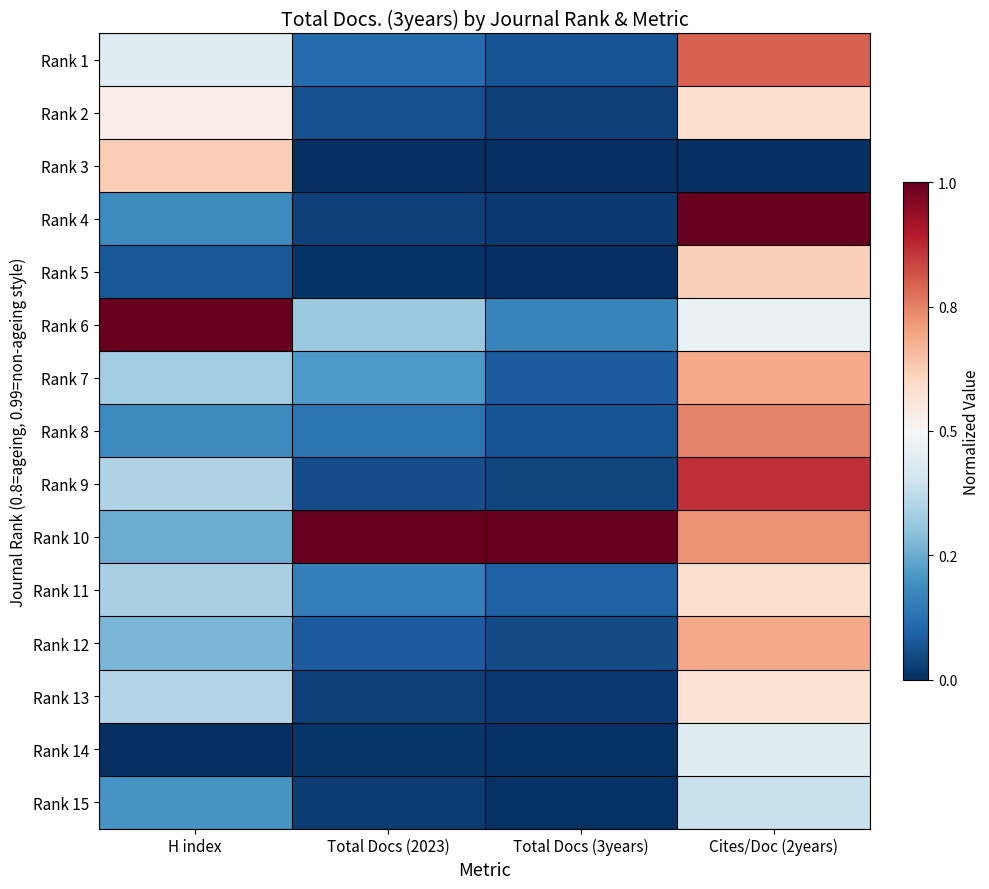

Reading left to right, list all the values displayed in this chart.

Rank 1: H index=0.4	Total Docs (2023)=0.1	Total Docs (3years)=0.1	Cites/Doc (2years)=0.8
Rank 2: H index=0.5	Total Docs (2023)=0.1	Total Docs (3years)=0.0	Cites/Doc (2years)=0.6
Rank 3: H index=0.6	Total Docs (2023)=0.0	Total Docs (3years)=0.0	Cites/Doc (2years)=0.0
Rank 4: H index=0.2	Total Docs (2023)=0.0	Total Docs (3years)=0.0	Cites/Doc (2years)=1.0
Rank 5: H index=0.1	Total Docs (2023)=0.0	Total Docs (3years)=0.0	Cites/Doc (2years)=0.6
Rank 6: H index=1.0	Total Docs (2023)=0.3	Total Docs (3years)=0.2	Cites/Doc (2years)=0.5
Rank 7: H index=0.3	Total Docs (2023)=0.2	Total Docs (3years)=0.1	Cites/Doc (2years)=0.7
Rank 8: H index=0.2	Total Docs (2023)=0.1	Total Docs (3years)=0.1	Cites/Doc (2years)=0.7
Rank 9: H index=0.3	Total Docs (2023)=0.1	Total Docs (3years)=0.0	Cites/Doc (2years)=0.9
Rank 10: H index=0.3	Total Docs (2023)=1.0	Total Docs (3years)=1.0	Cites/Doc (2years)=0.7
Rank 11: H index=0.3	Total Docs (2023)=0.2	Total Docs (3years)=0.1	Cites/Doc (2years)=0.6
Rank 12: H index=0.3	Total Docs (2023)=0.1	Total Docs (3years)=0.1	Cites/Doc (2years)=0.7
Rank 13: H index=0.4	Total Docs (2023)=0.0	Total Docs (3years)=0.0	Cites/Doc (2years)=0.6
Rank 14: H index=0.0	Total Docs (2023)=0.0	Total Docs (3years)=0.0	Cites/Doc (2years)=0.4
Rank 15: H index=0.2	Total Docs (2023)=0.0	Total Docs (3years)=0.0	Cites/Doc (2years)=0.4